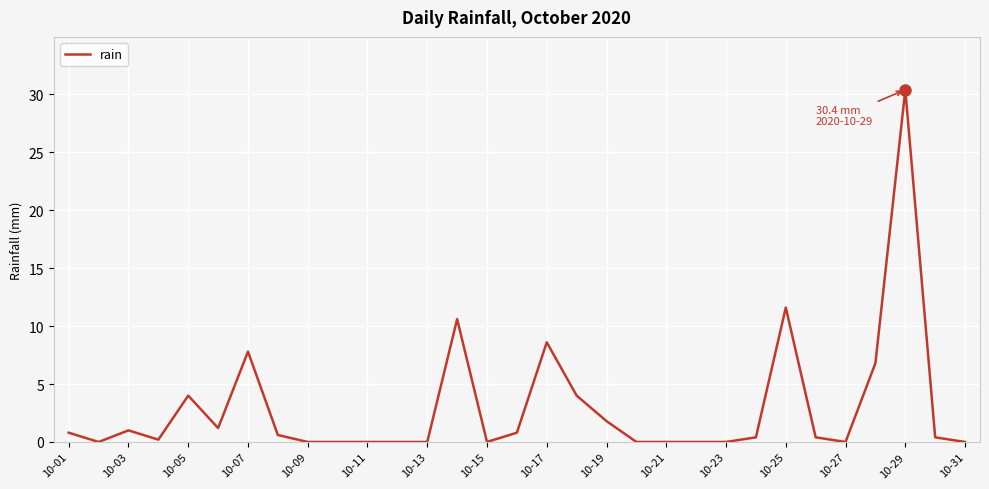

What is the difference between the maximum and minimum values?

30.4